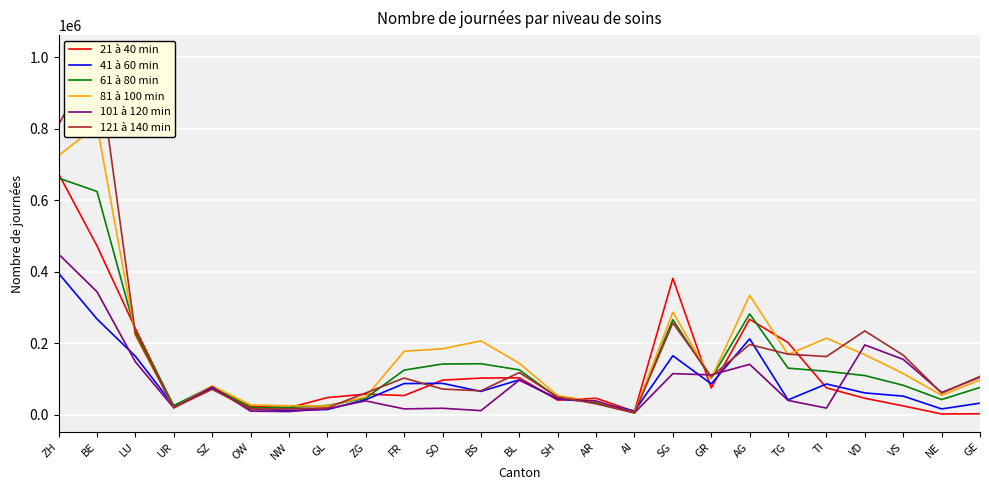

What is the difference between the highest and lowest values at OW?

17265